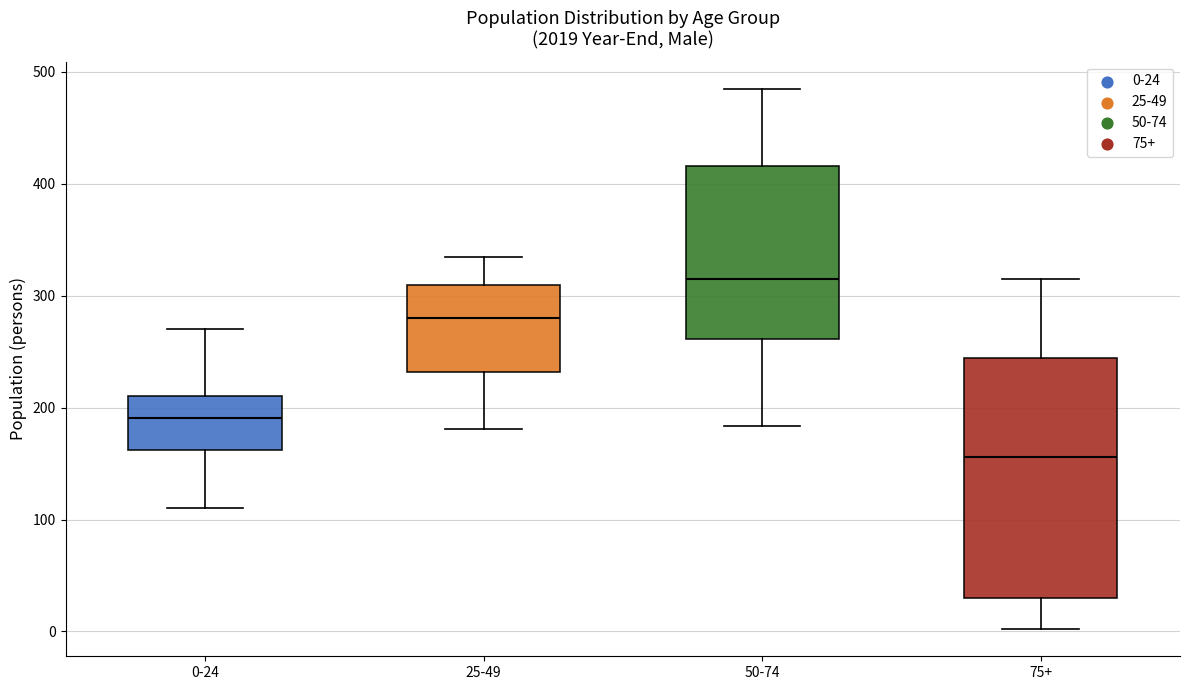

Reading left to right, transcribe this box plot: for each box, give where its median line is, the range the box spans, and where its two whiskers end, as read against the y-axis. The values are not printed on the chart, so give them approximately, as read against the axis.

0-24: median 190, box 160 to 210, whiskers 110 to 270
25-49: median 280, box 230 to 310, whiskers 180 to 340
50-74: median 320, box 260 to 420, whiskers 180 to 490
75+: median 160, box 30 to 240, whiskers 0 to 320